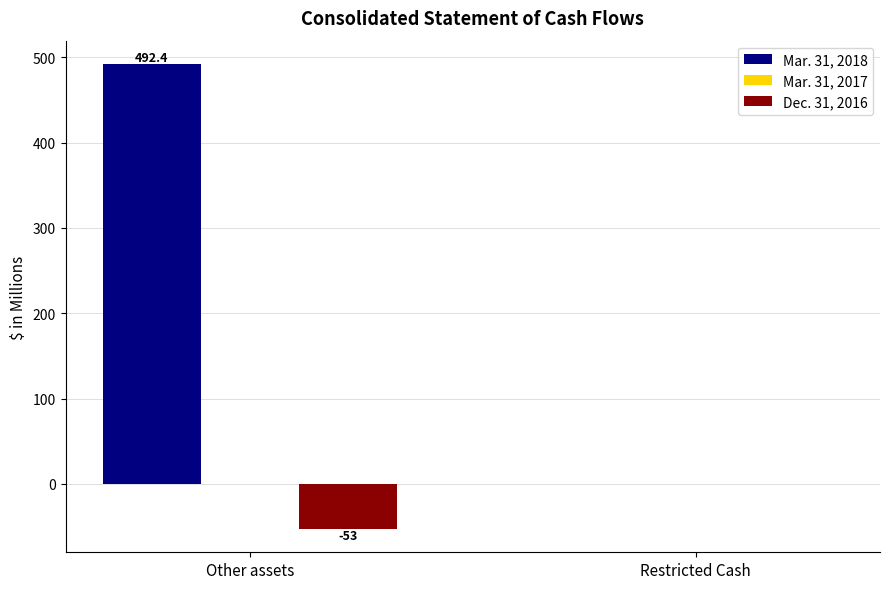

At which category is the sum across all series the highest?

Other assets